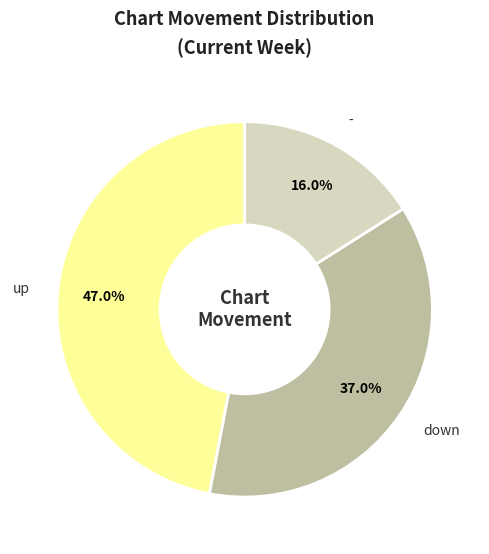

Which category has the biggest portion of the pie?

up